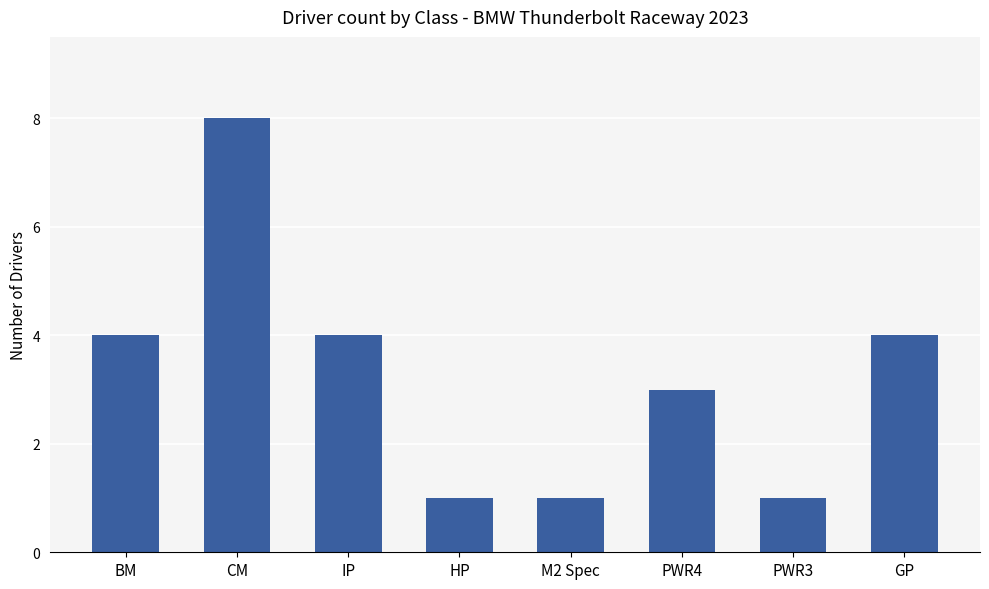

What is the smallest value displayed?

1